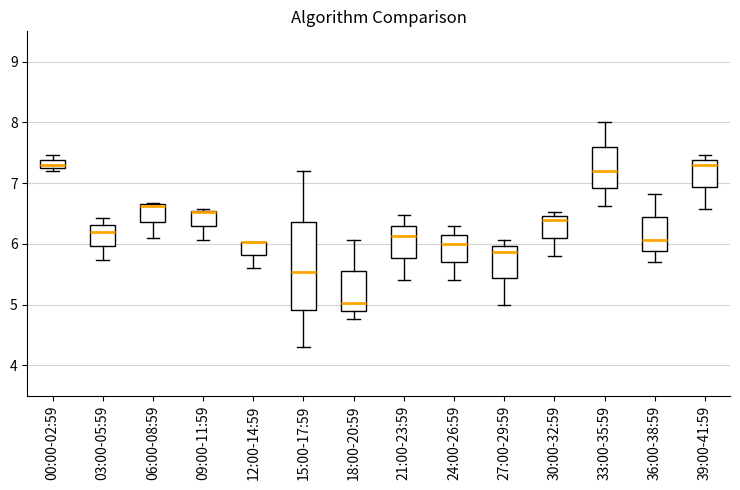

Where does the lower whisker of the box for 33:00-35:59 end on the y-axis? The values are not printed on the chart, so give them approximately, as read against the axis.

6.6